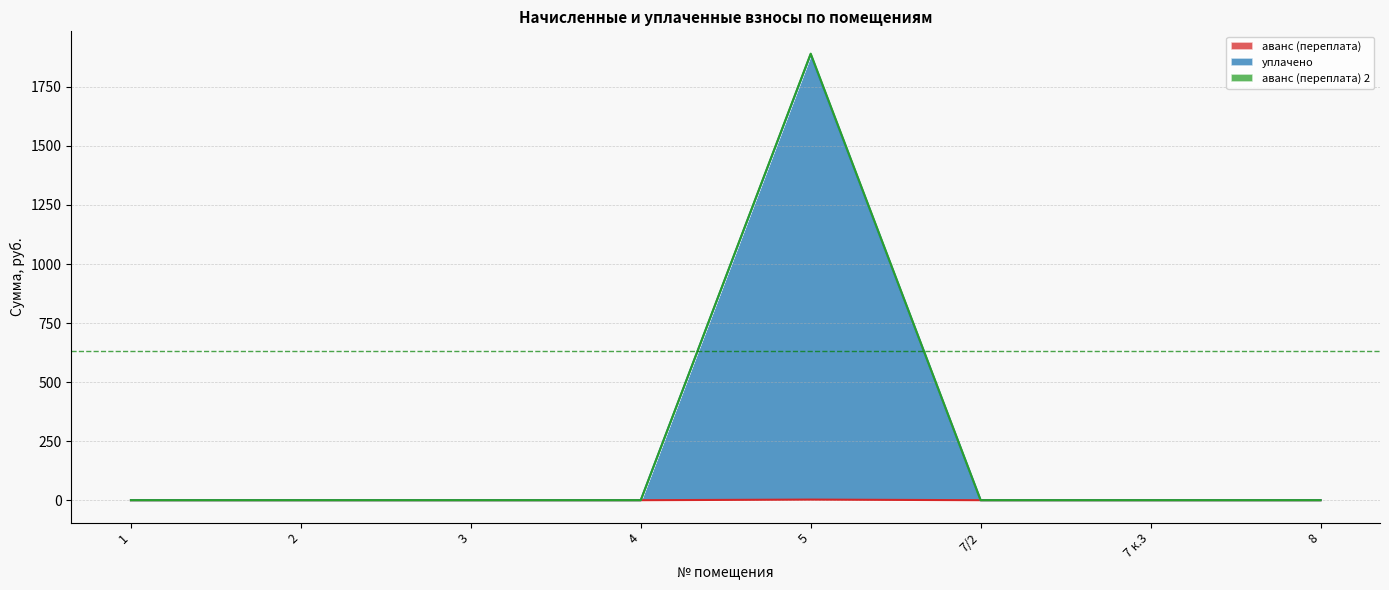

Which series changed the most between 4 and 7 к.3?

аванс (переплата)